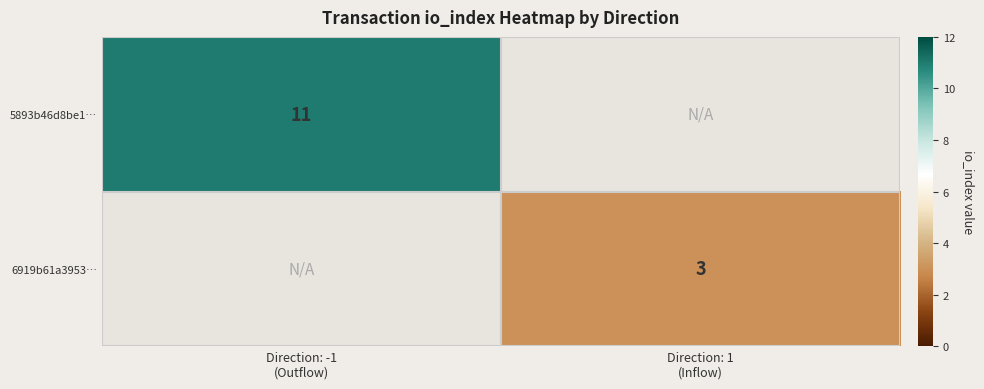

Which series has the largest range (max minus min)?

5893b46d8be1…